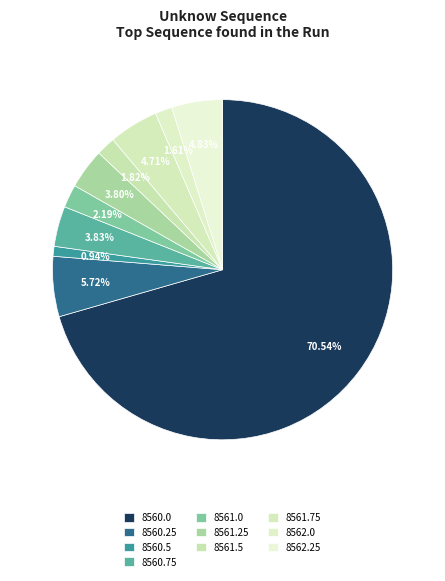

What is the majority slice?

8560.0